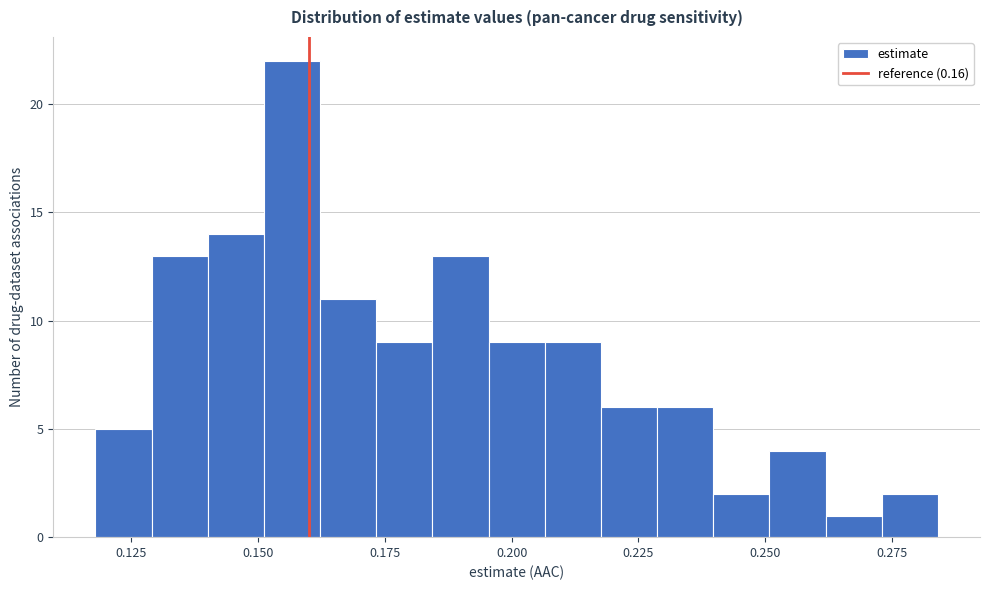

Read against the x-axis, roughly where is the centre of the tallest bar?

0.155